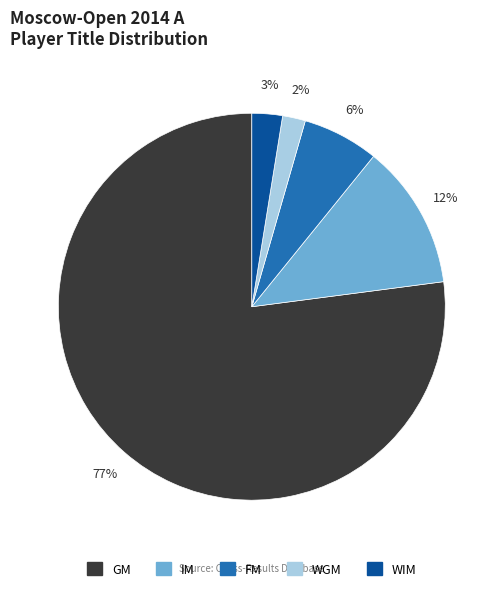

Combined, do WGM and IM account for over 50%?

No